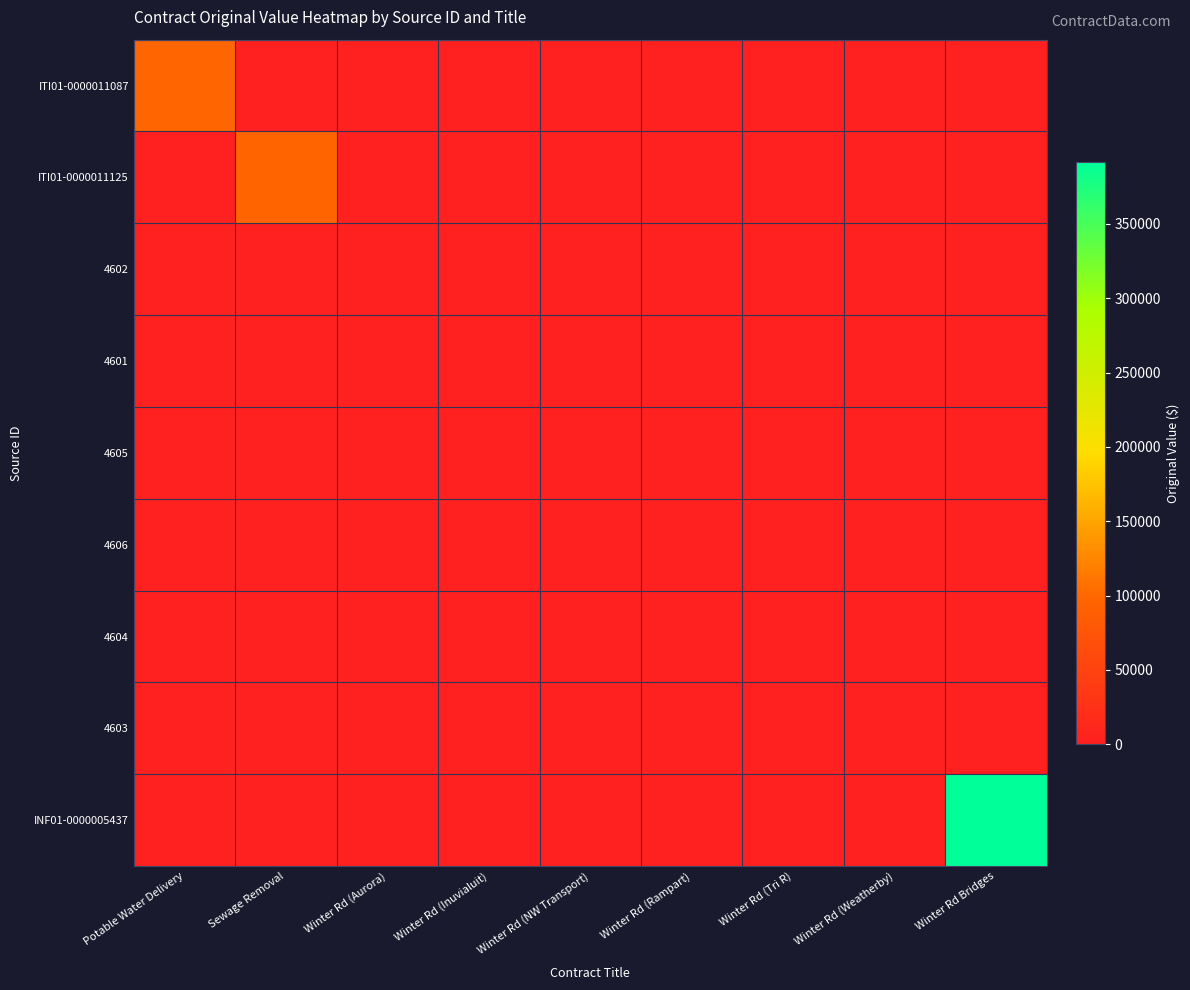

At Winter Rd (Tri R), list the series in order from smallest to largest.

ITI01-0000011087, ITI01-0000011125, 4602, 4601, 4605, 4606, 4603, INF01-0000005437, 4604